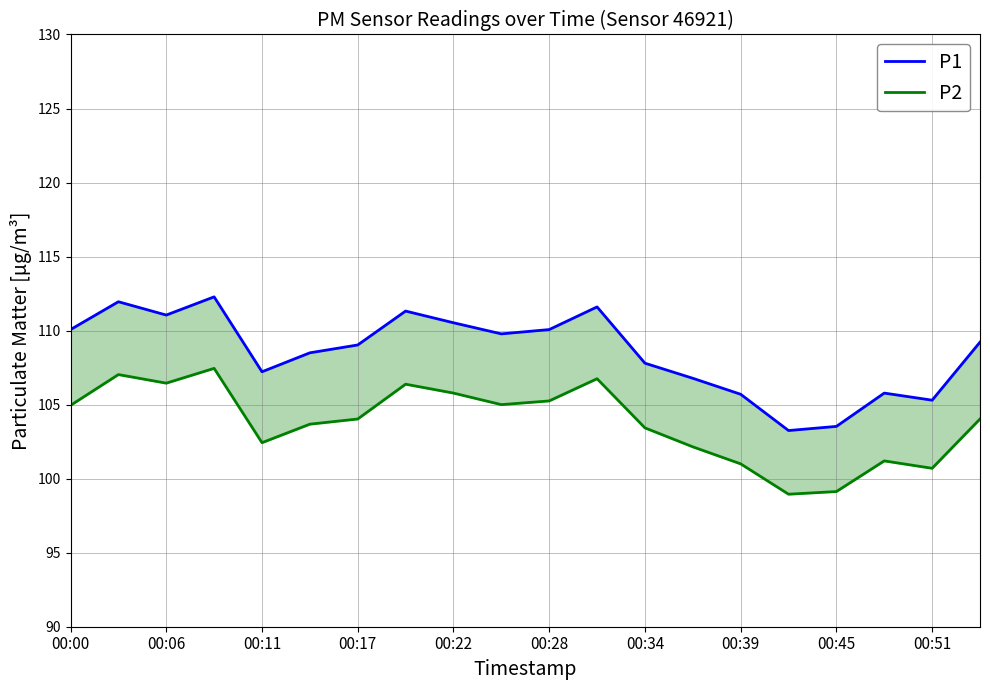

Rank the series at 00:17 from highest to lowest value.

P1, P2